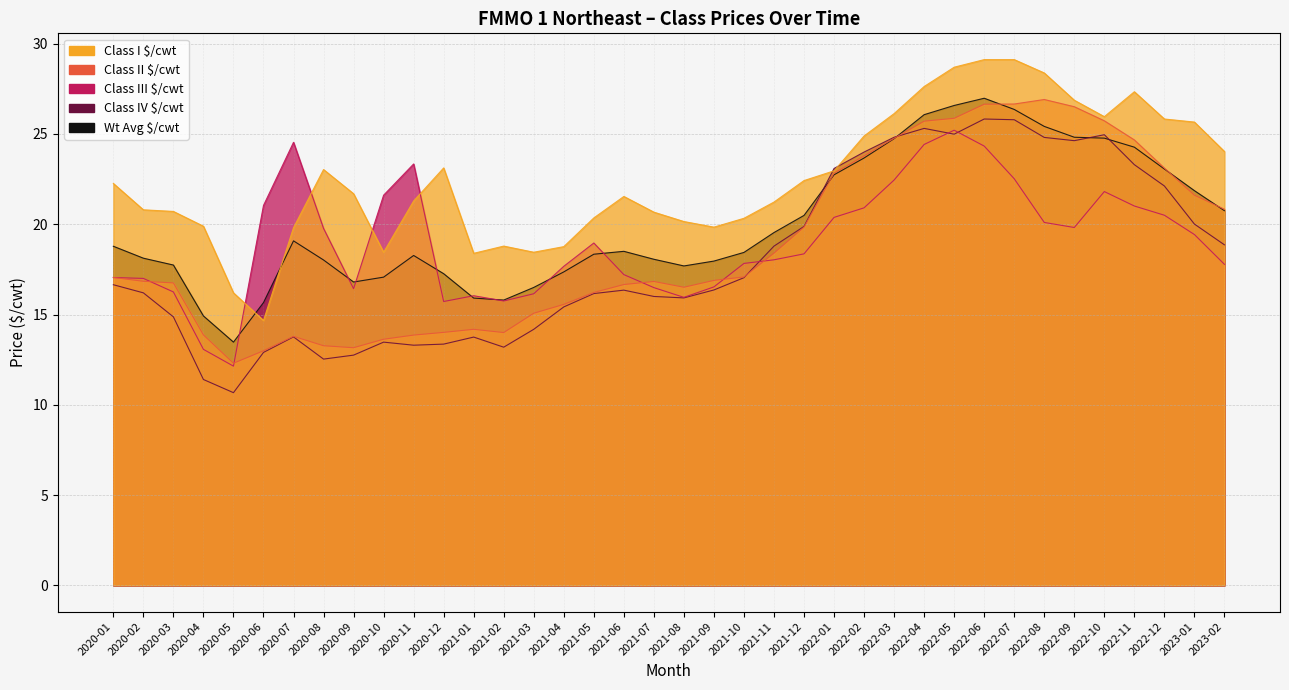

Does the chart display data point markers on the line(s)?

No